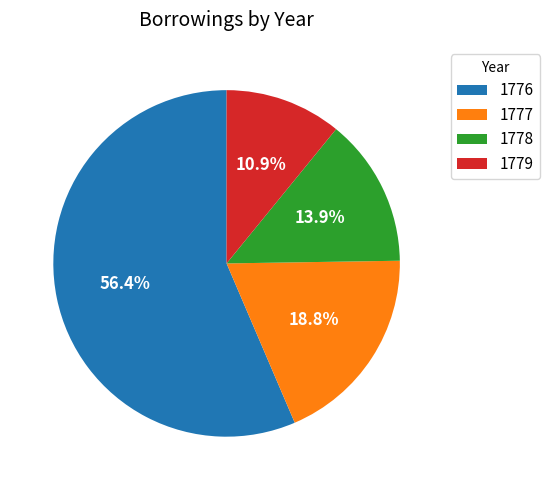

Which has a higher value, 1778 or 1776?

1776